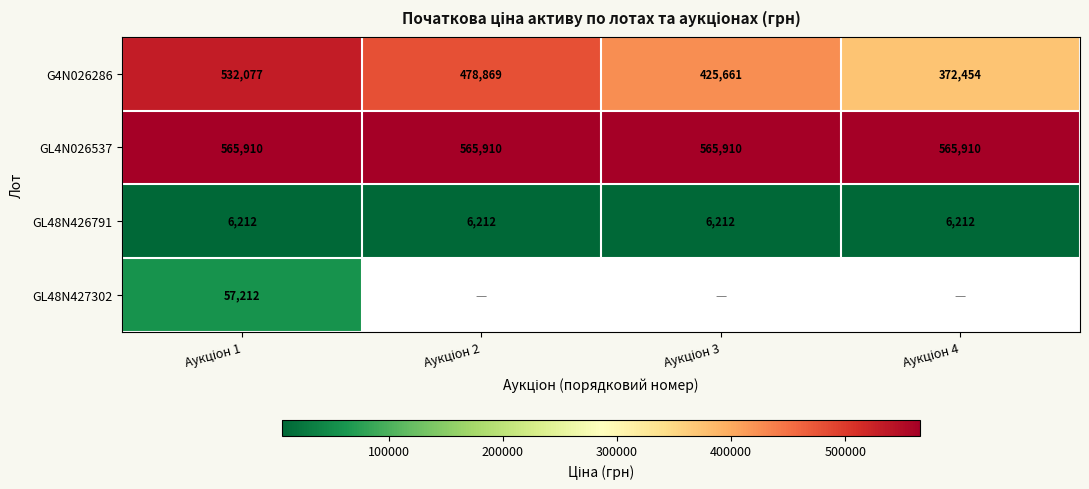

At Аукціон 2, list the series in order from largest to smallest.

GL4N026537, GL48N426791, GL48N427302, G4N026286